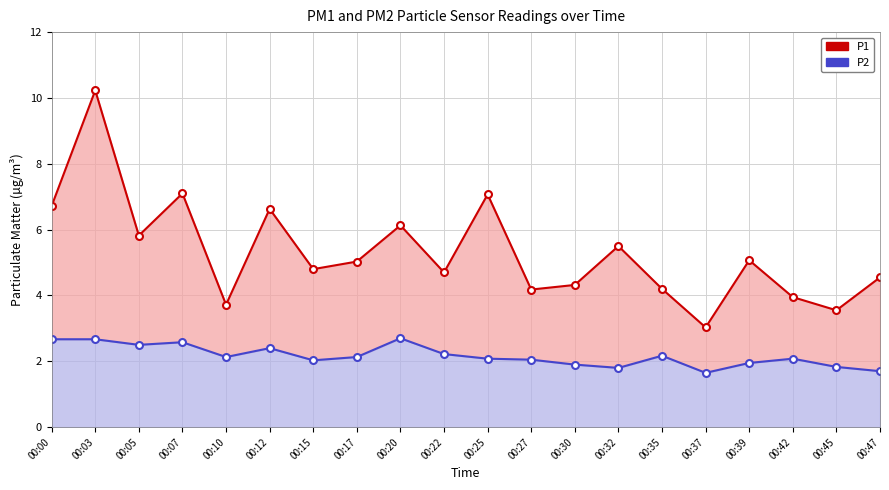

Reading right to left, what are all the values shown in this chart?

P1: 4.5	3.5	4.0	5.1	3.0	4.2	5.5	4.3	4.2	7.1	4.7	6.1	5.0	4.8	6.6	3.7	7.1	5.8	10.2	6.7
P2: 1.7	1.8	2.1	1.9	1.6	2.2	1.8	1.9	2.0	2.1	2.2	2.7	2.1	2.0	2.4	2.1	2.6	2.5	2.7	2.7